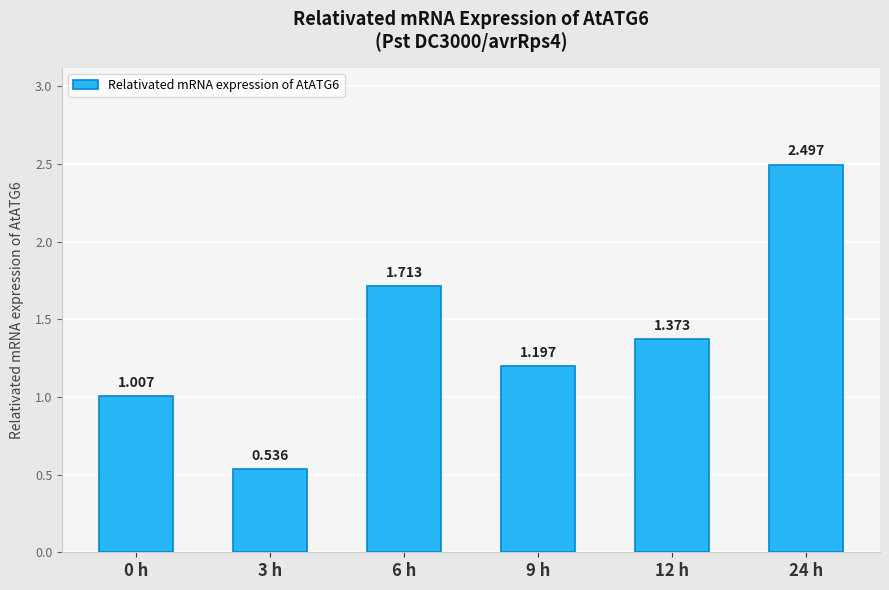

How many values are below 1?

1